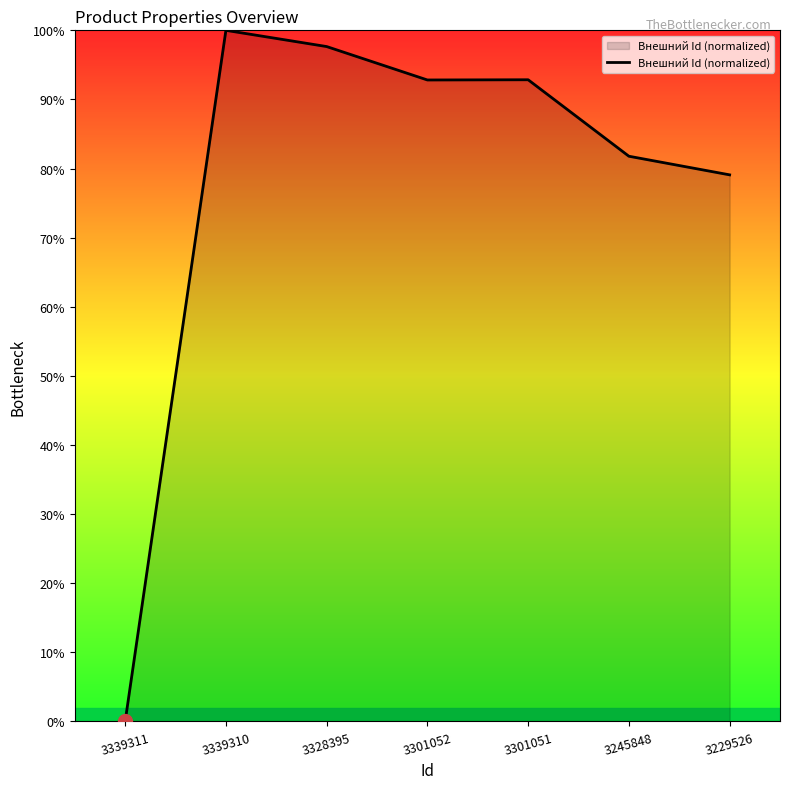

At which label does the data first exceed 92?

3339310